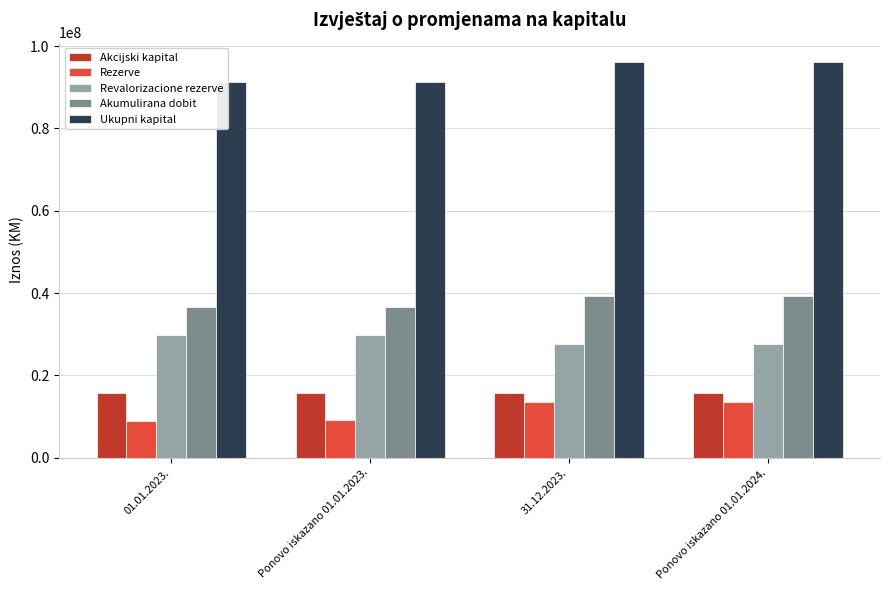

List the series in order of their peak value, lowest first.

Rezerve, Akcijski kapital, Revalorizacione rezerve, Akumulirana dobit, Ukupni kapital